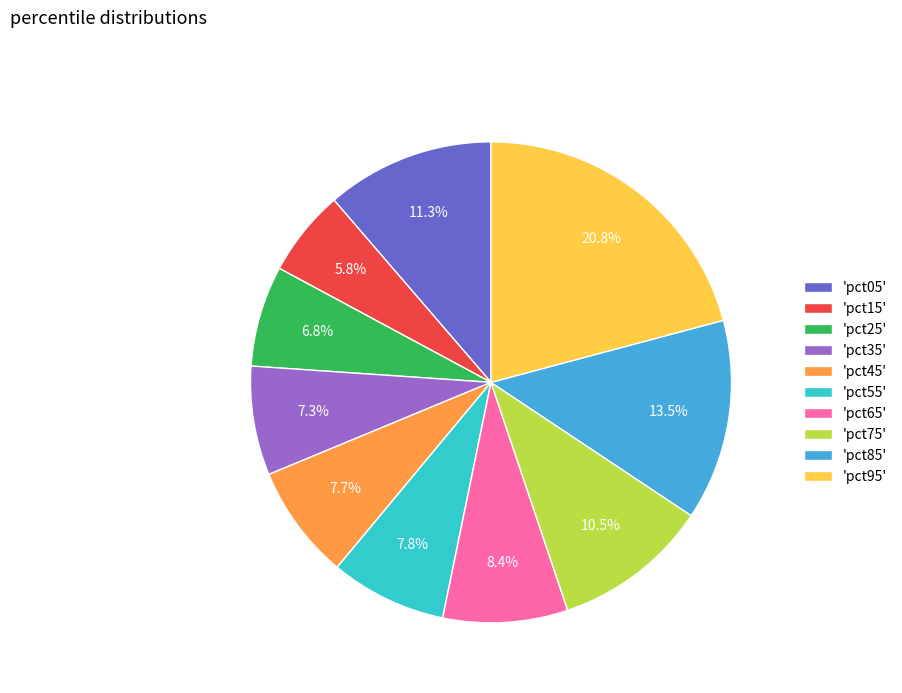

Between 'pct75' and 'pct65', which is larger?

'pct75'